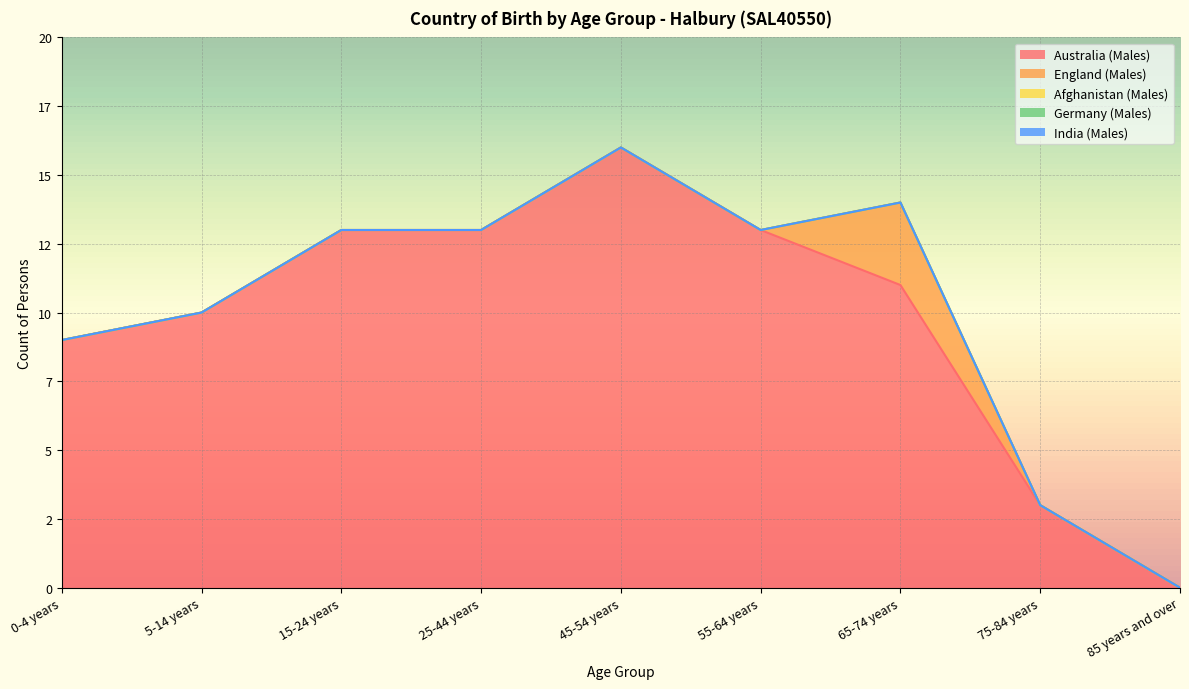

Reading right to left, what are all the values shown in this chart?

Australia (Males): 0	3	11	13	16	13	13	10	9
England (Males): 0	0	3	0	0	0	0	0	0
Afghanistan (Males): 0	0	0	0	0	0	0	0	0
Germany (Males): 0	0	0	0	0	0	0	0	0
India (Males): 0	0	0	0	0	0	0	0	0